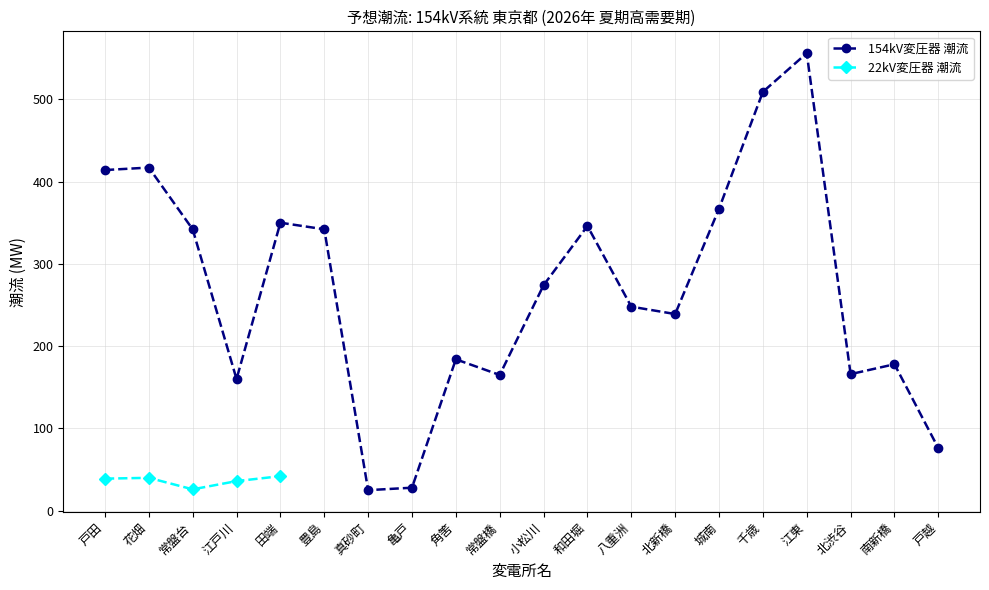

At which category does the data reach its first local valley?

江戸川